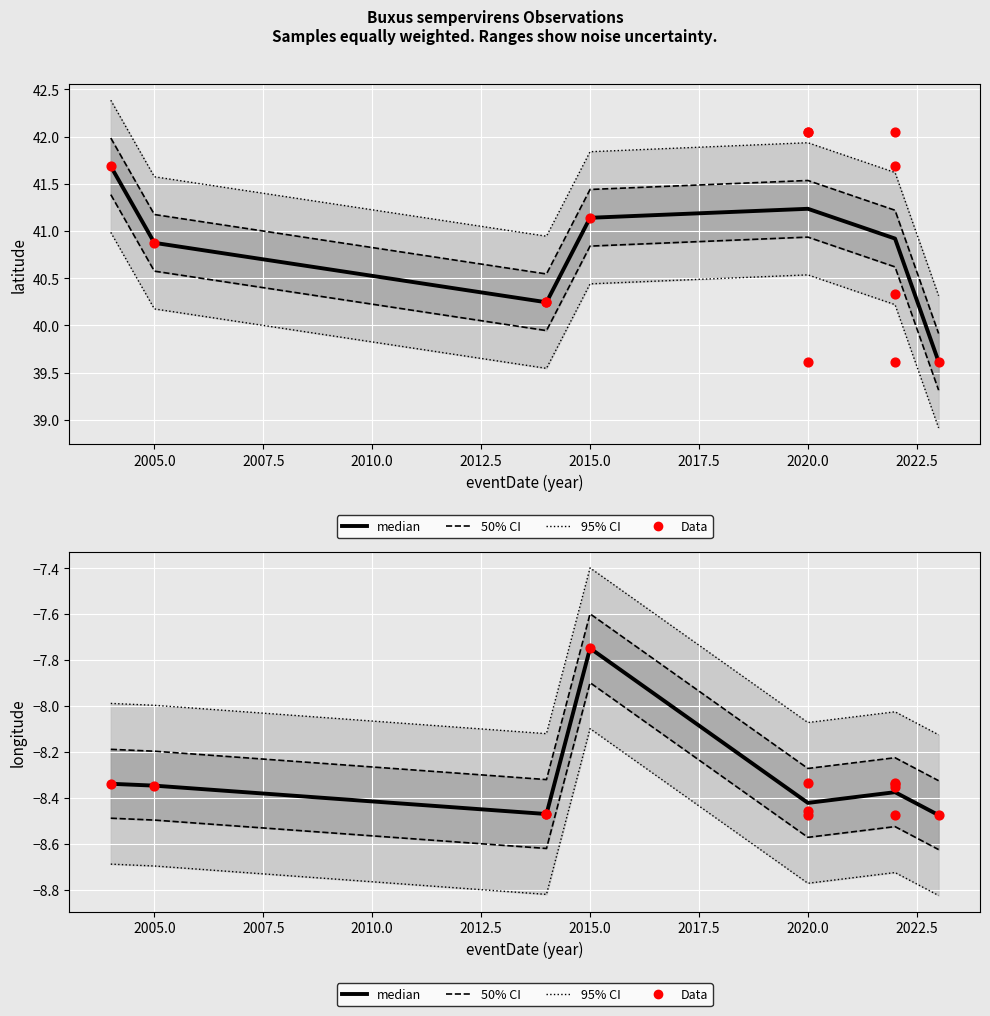

Which series contains the highest Y value?

latitude